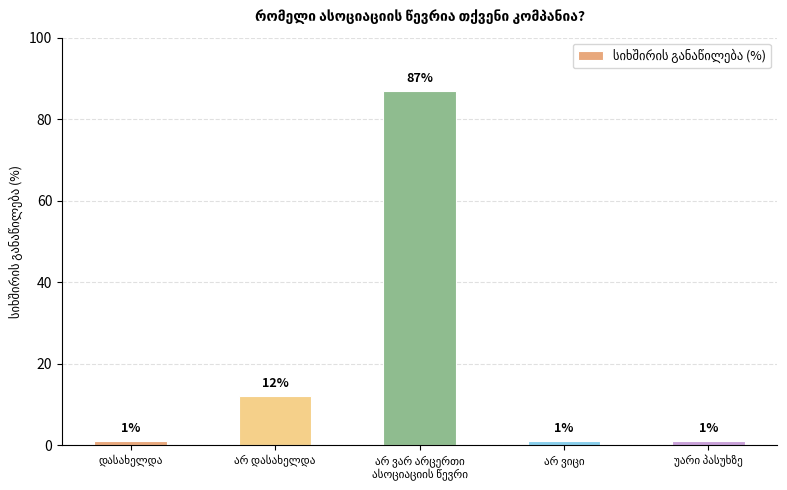

What is the sum of all values?

102